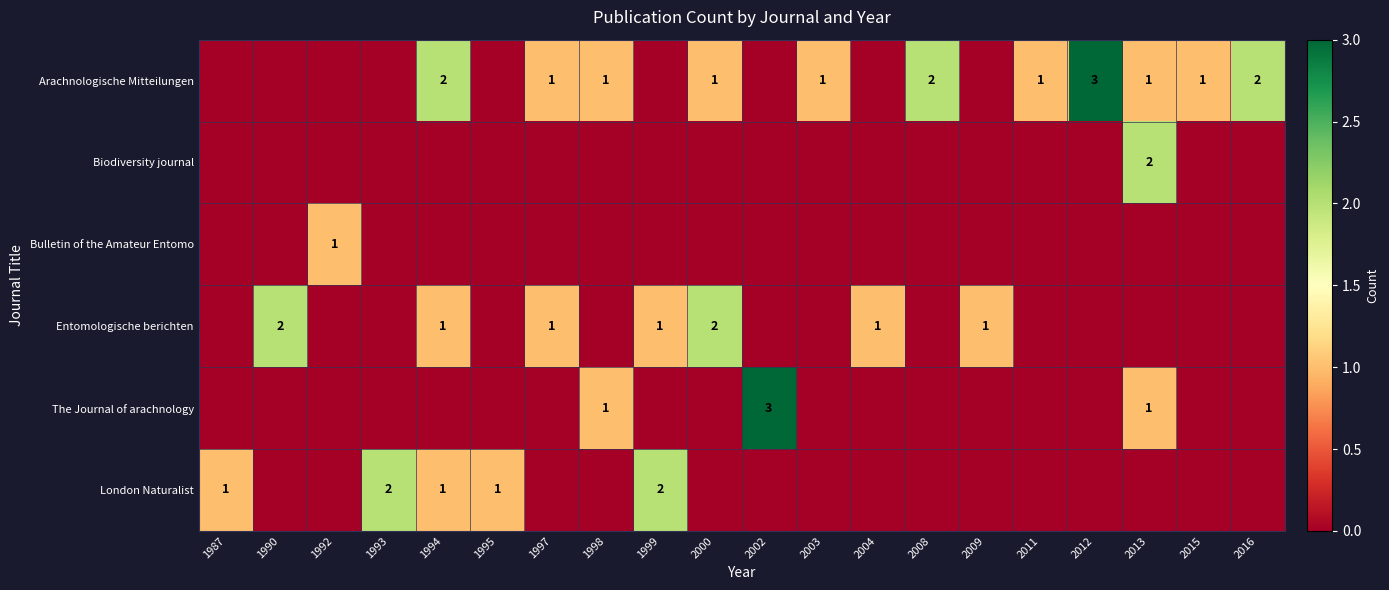

True or false: Arachnologische Mitteilungen has a value of 2 at 2008.

True